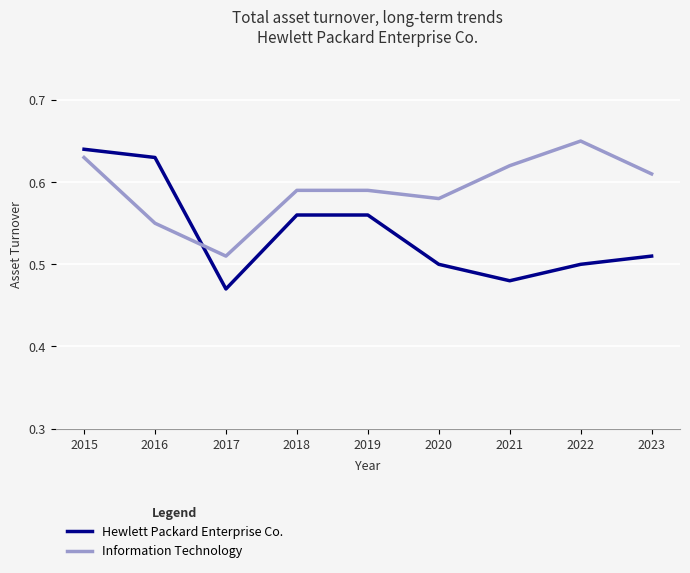

Which series has the widest spread of values?

Hewlett Packard Enterprise Co.